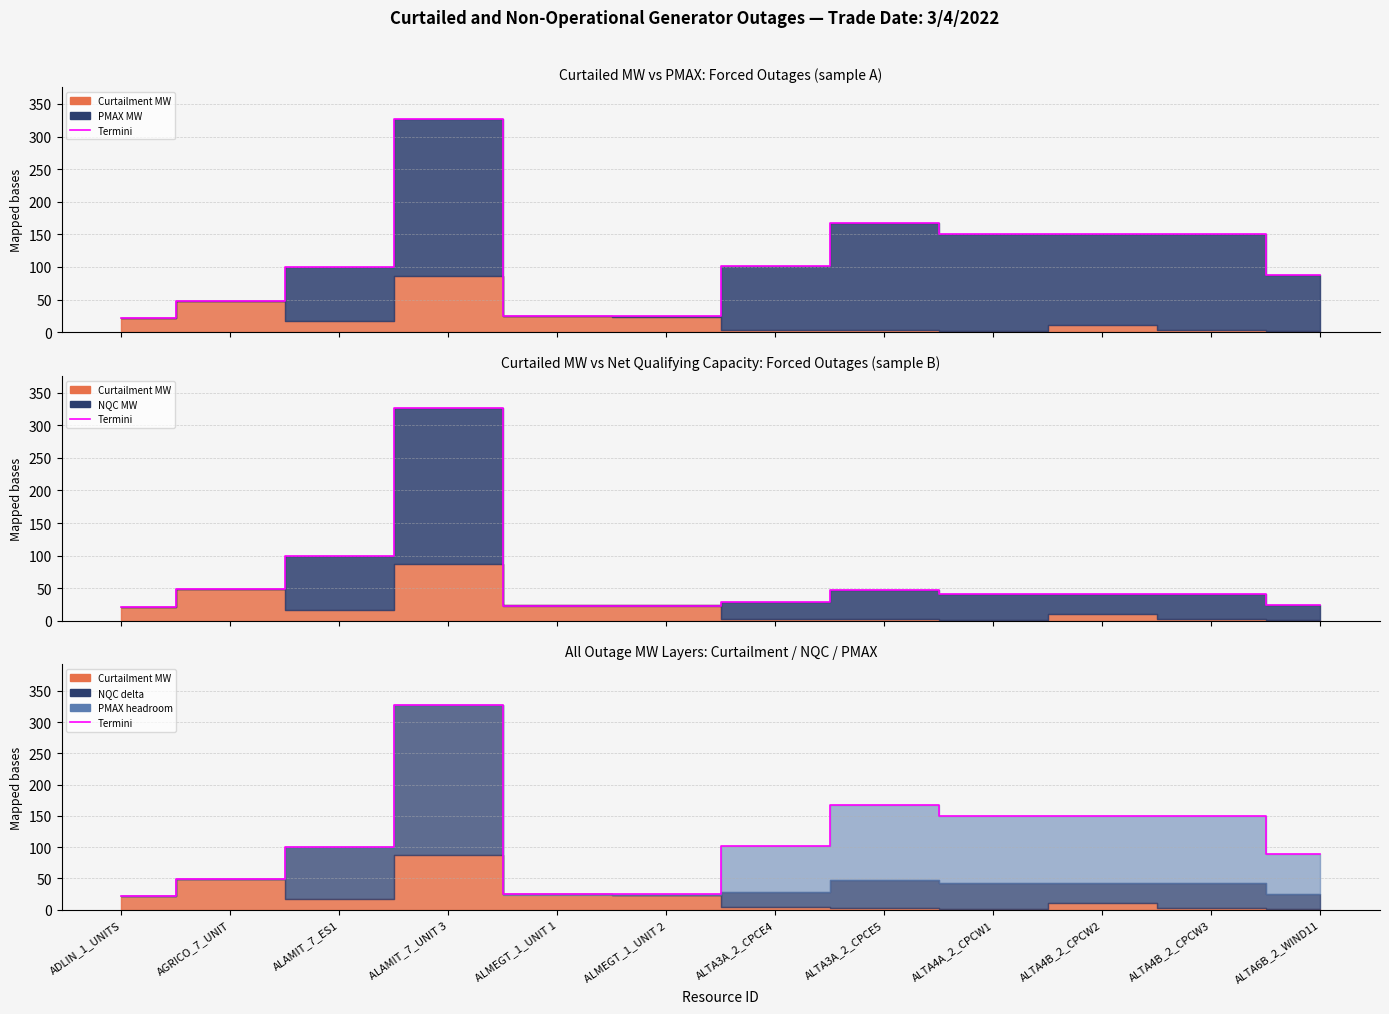

What is the label of the 7th point from the left?

ALTA3A_2_CPCE4